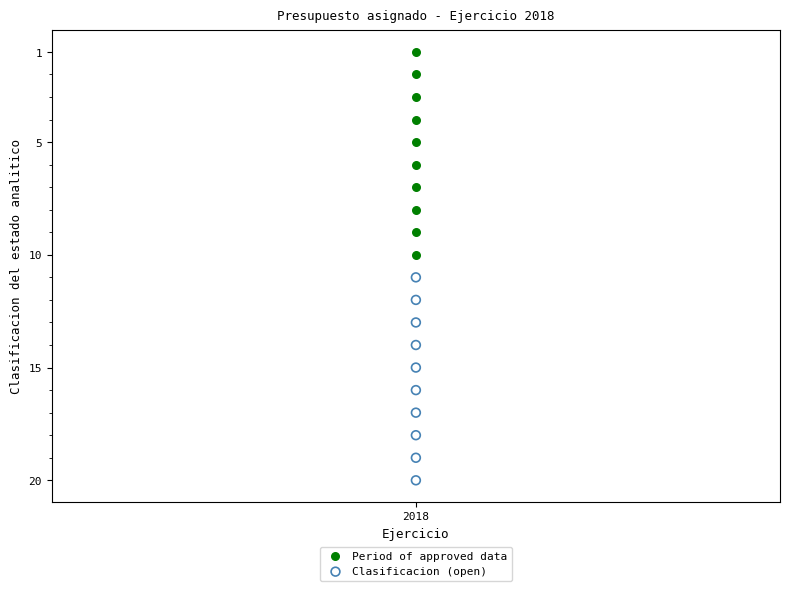

Which series contains the lowest Y value?

Period of approved data